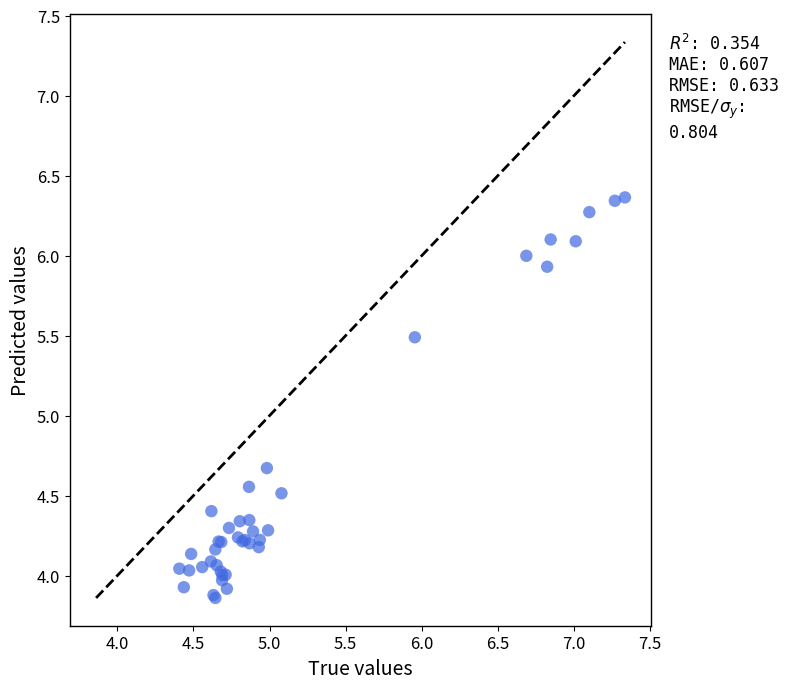

What Y value in the scatter plot is closest to 5?

4.7